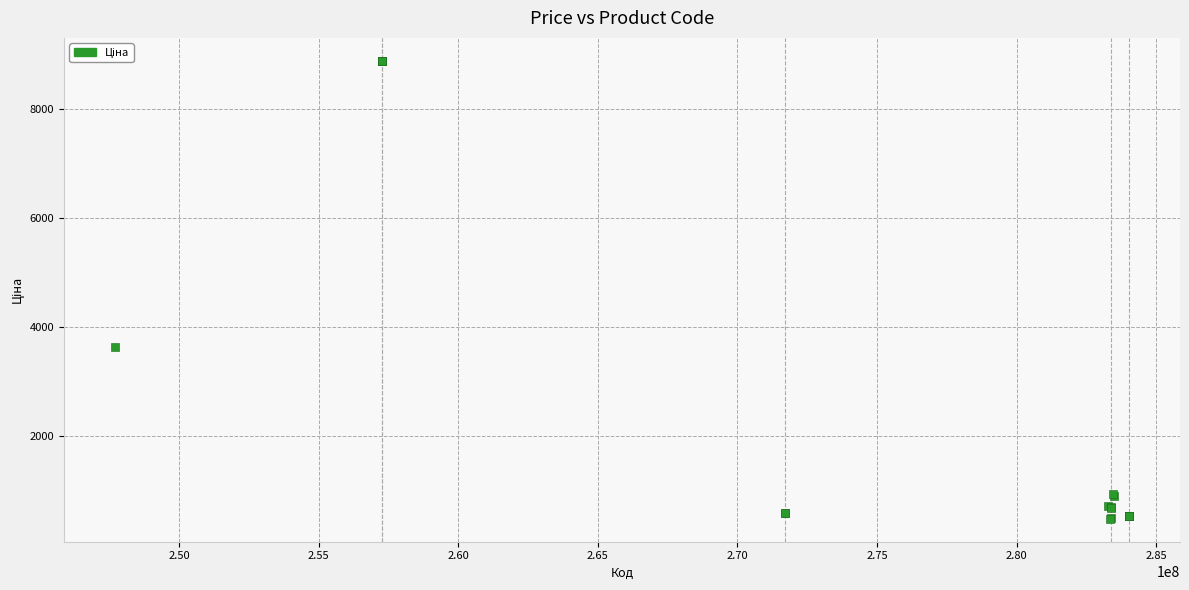

What Y value in the scatter plot is closest to 4678?

3622.2